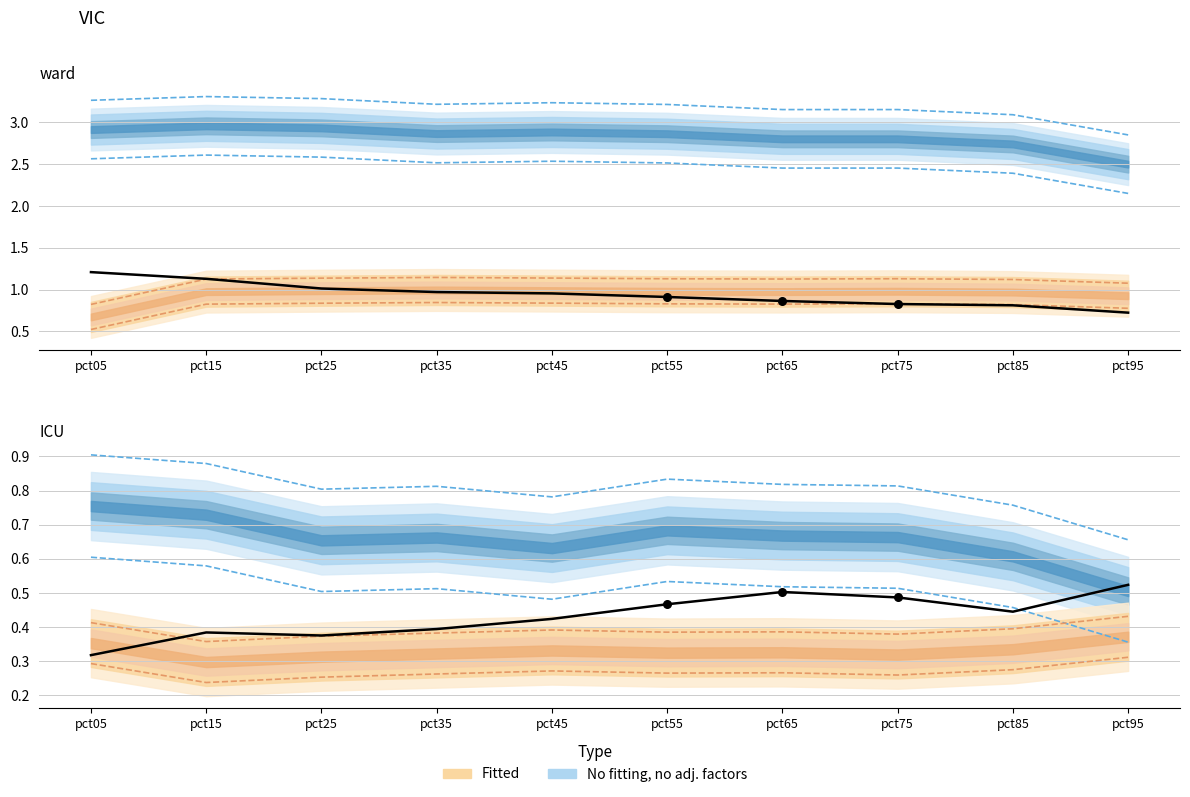

Which has a higher value, pct55 or pct25?

pct55